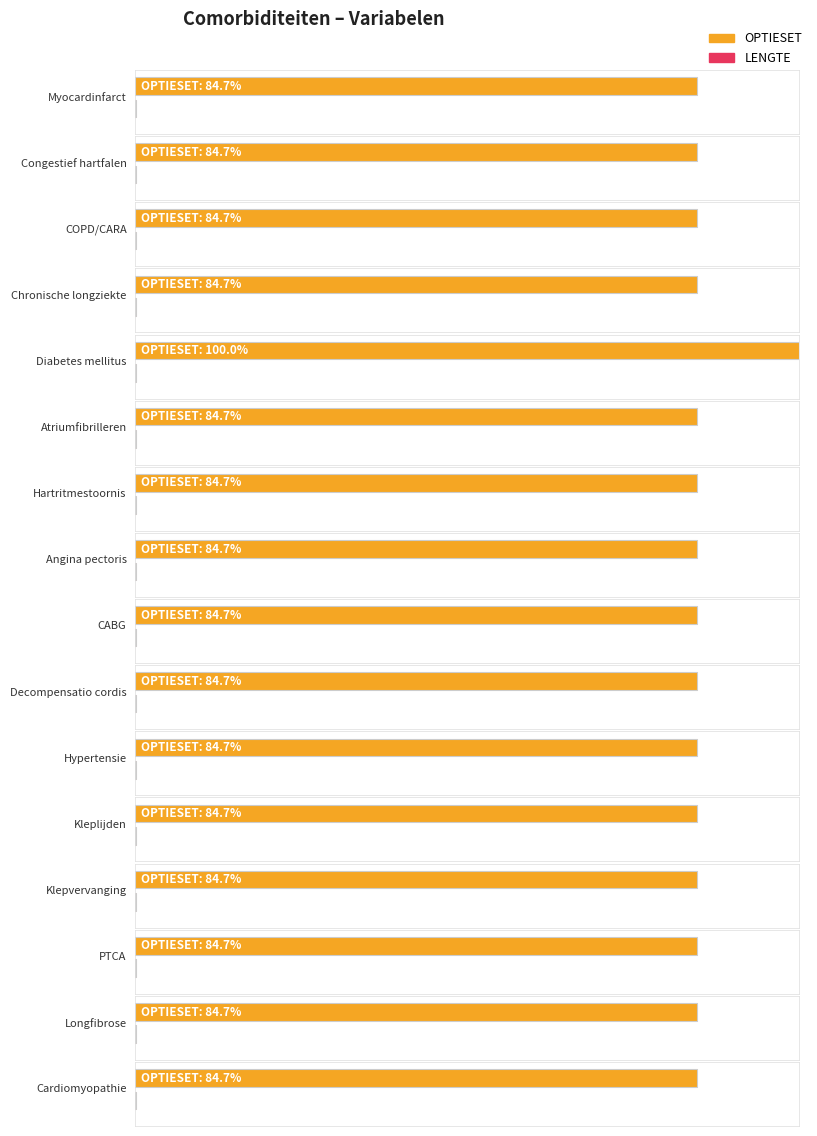

Is it true that OPTIESET equals 279 at Diabetes mellitus?

False